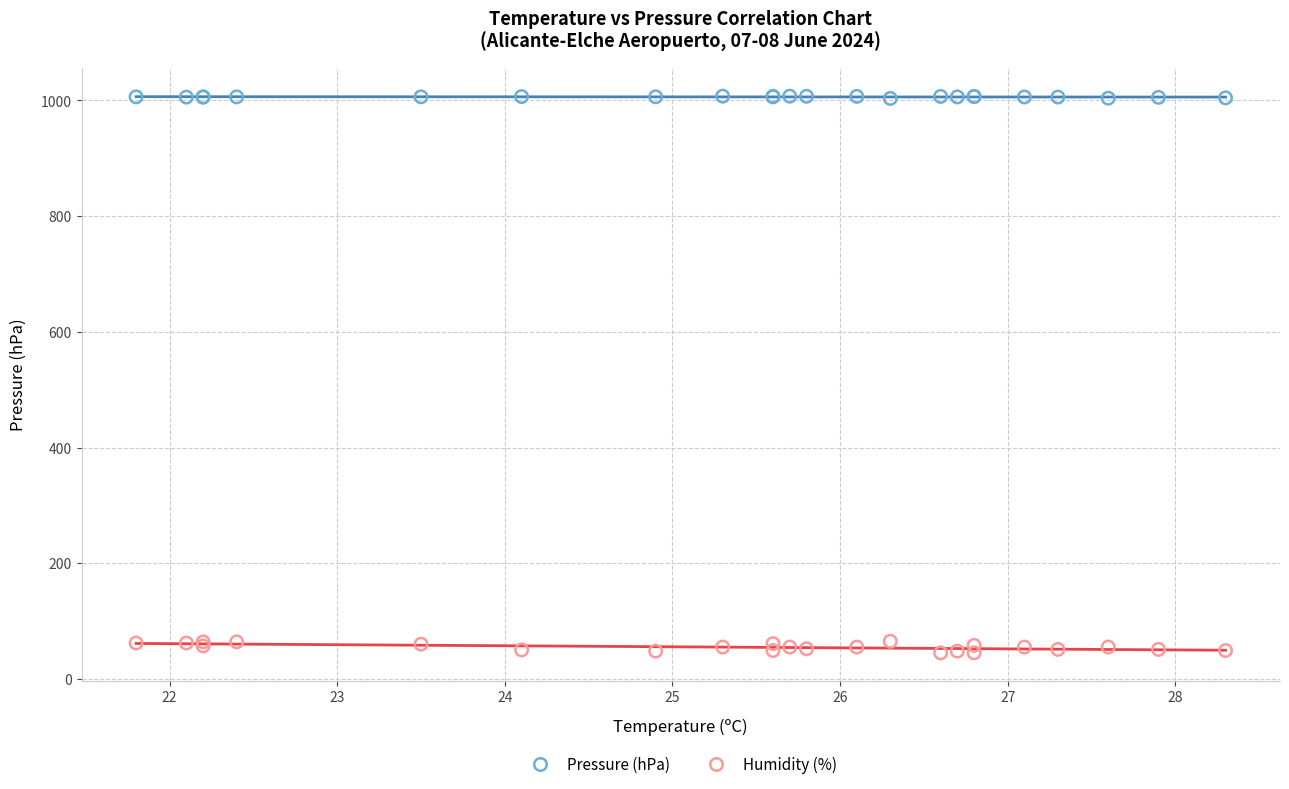

Which series contains the lowest Y value?

Humidity (%)